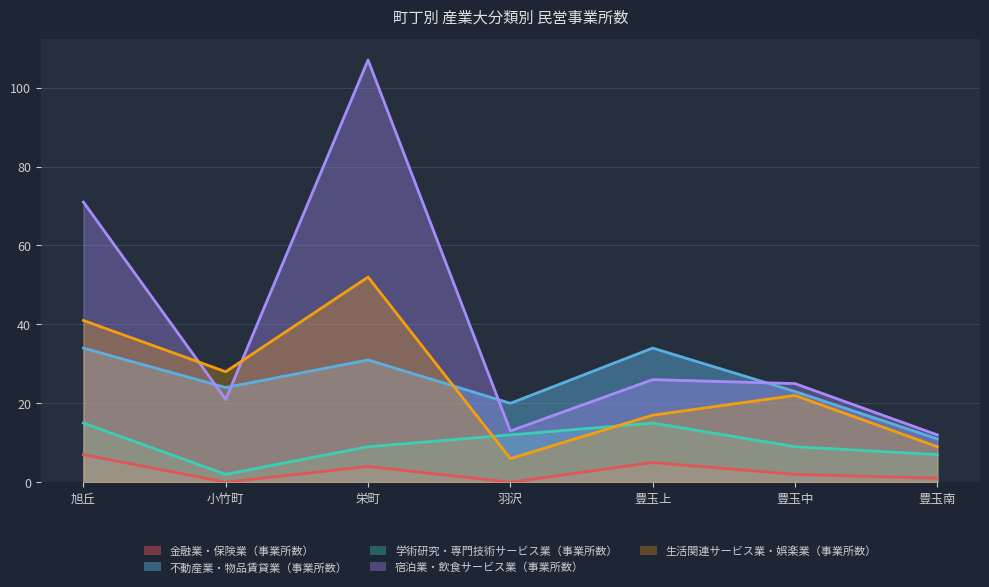

How many lines are shown in the chart?

5